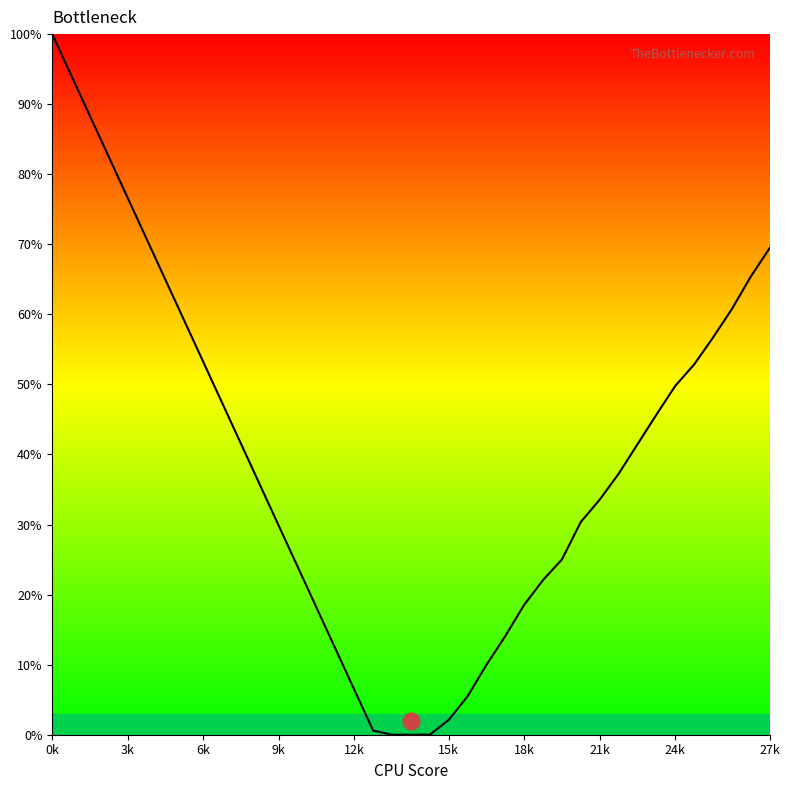

What is the label of the 14th point from the right?

18k